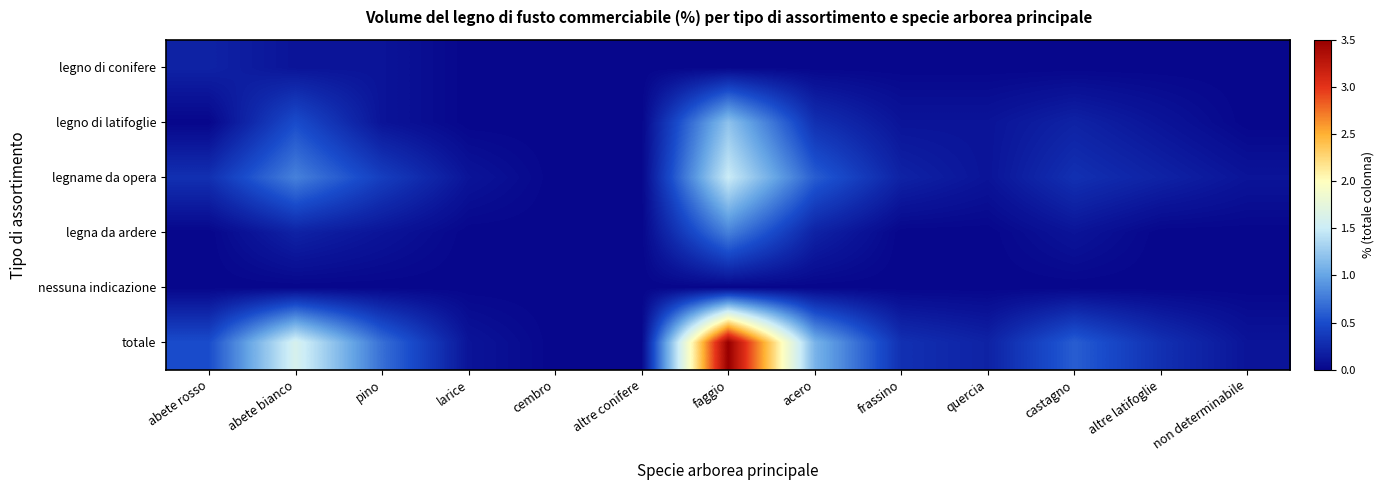

Count the number of categories in the chart.

13